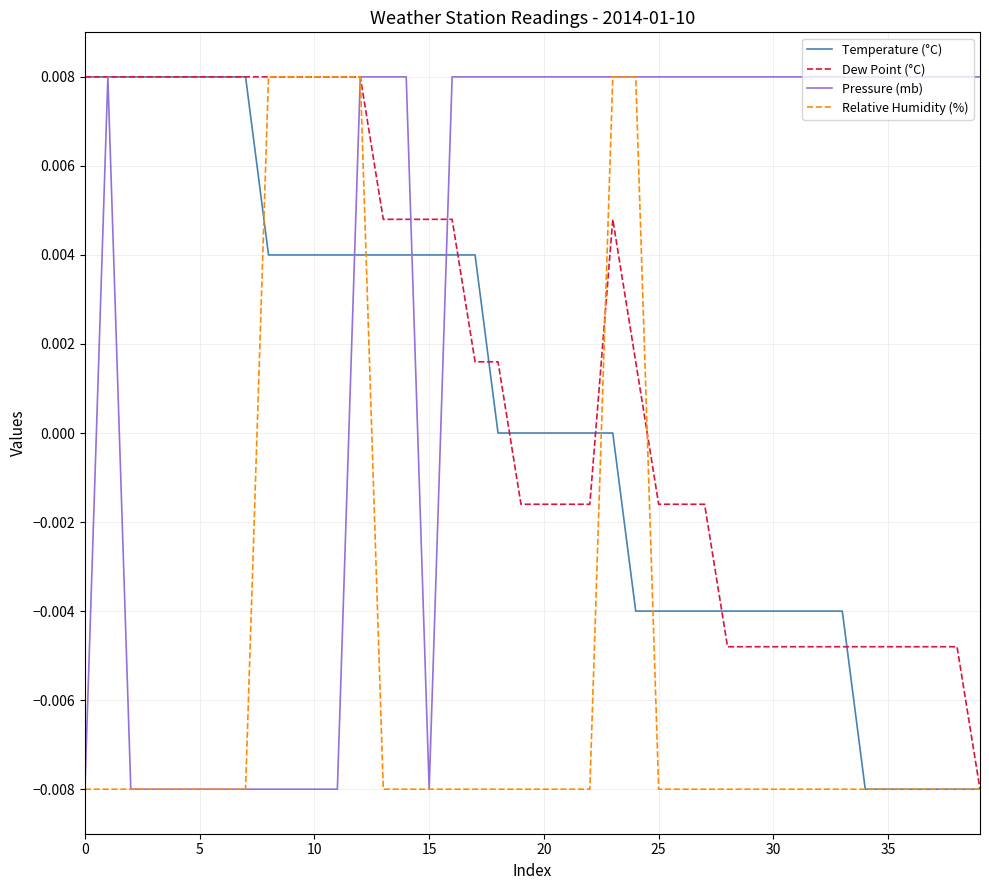

Which series has the largest total across all categories?

Pressure (mb)